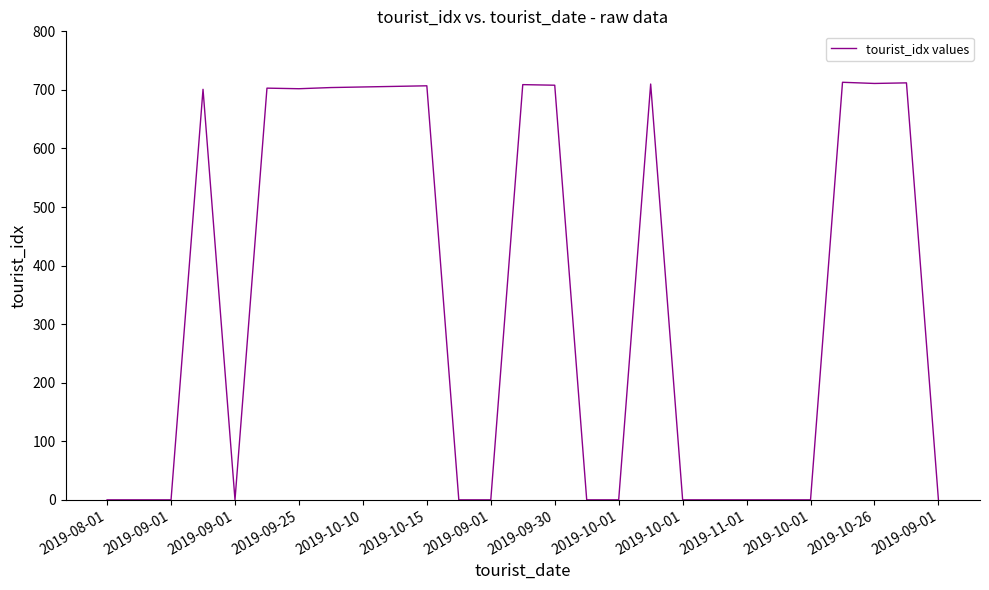

What is the difference between the maximum and minimum values?

713